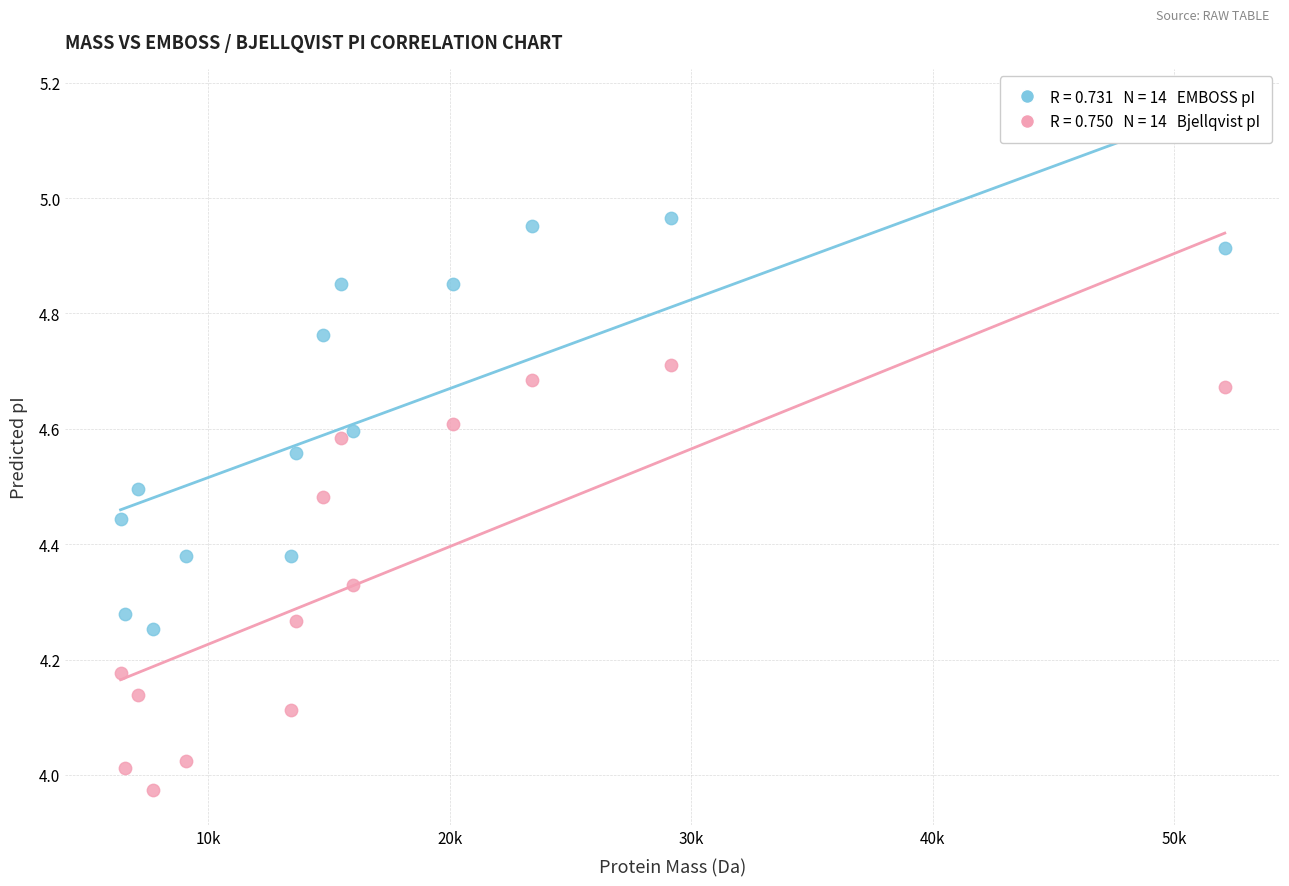

Across all data points, what is the range of X values (max minus min)?

45718.3